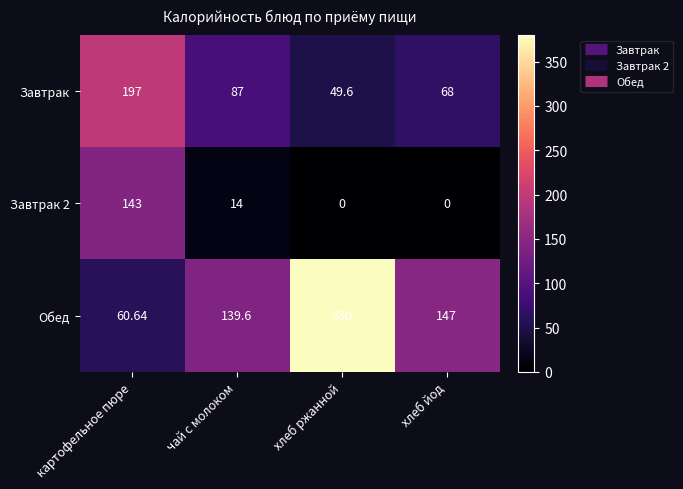

At which label does Обед first exceed 147?

хлеб ржанной